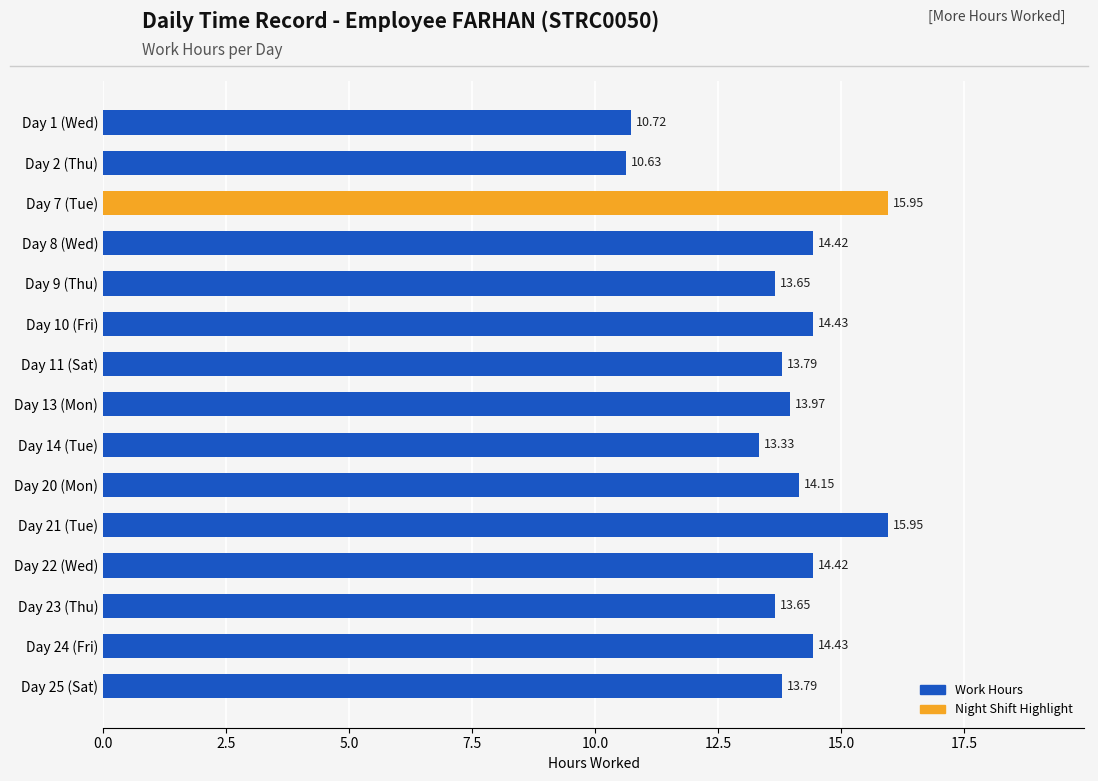

What is the value of the 2nd bar from the left?

10.6